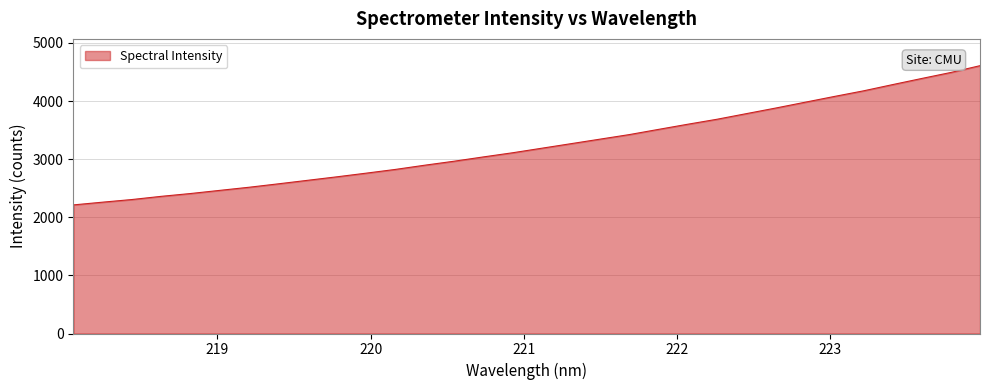

What is the difference between the maximum and minimum values?

2395.4